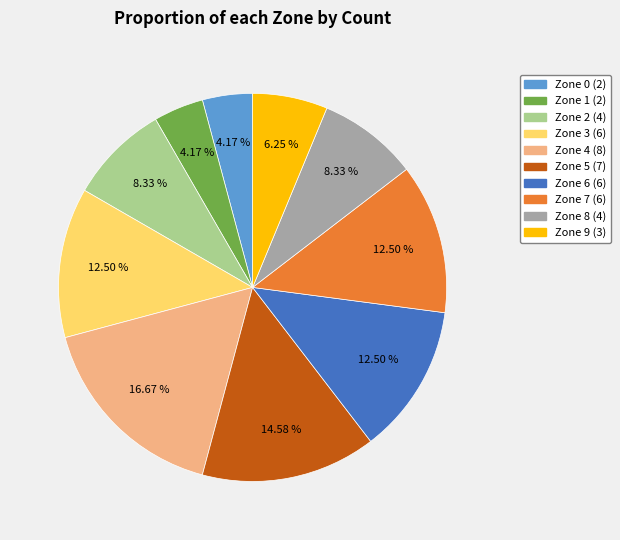

What is the ratio of the value at Zone 4 to the value at Zone 2?

2.0